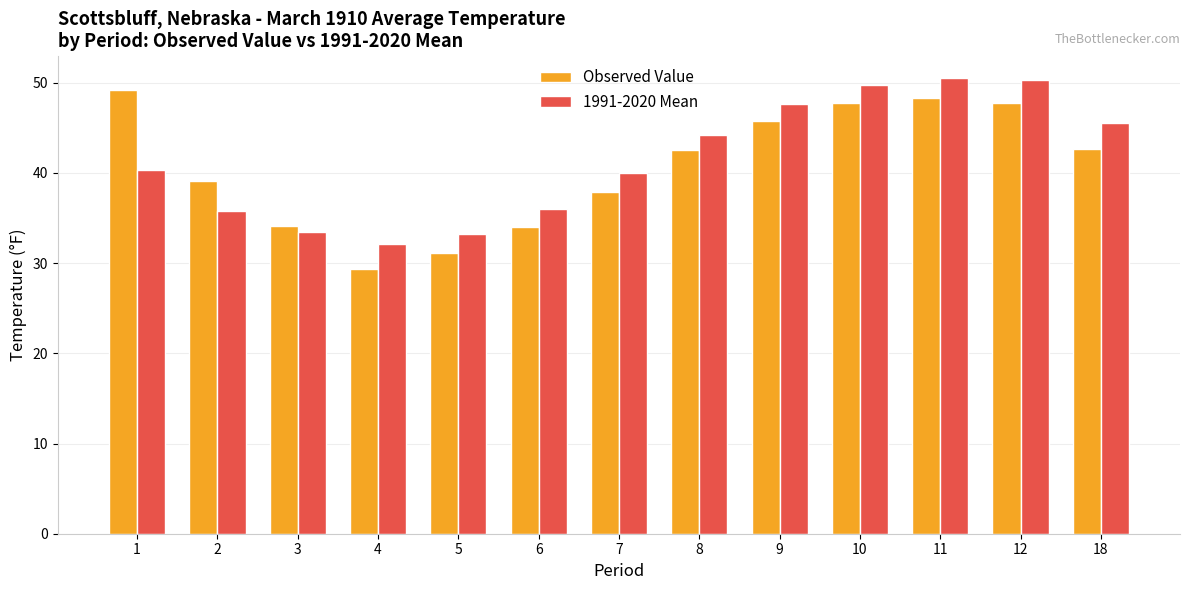

How many values in the Observed Value series are below 42?

6